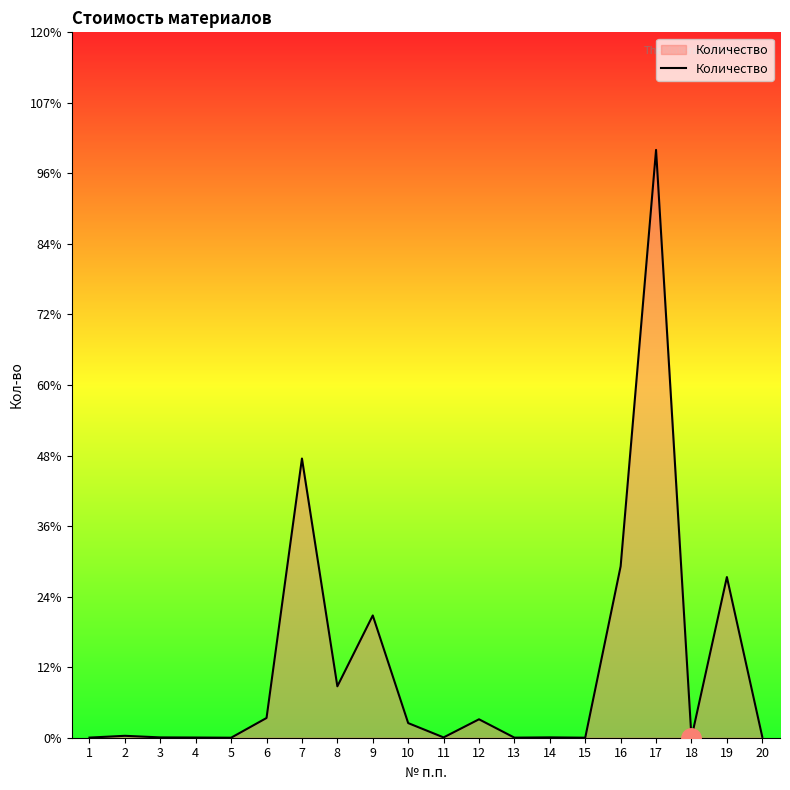

Does the chart display data point markers on the line(s)?

No